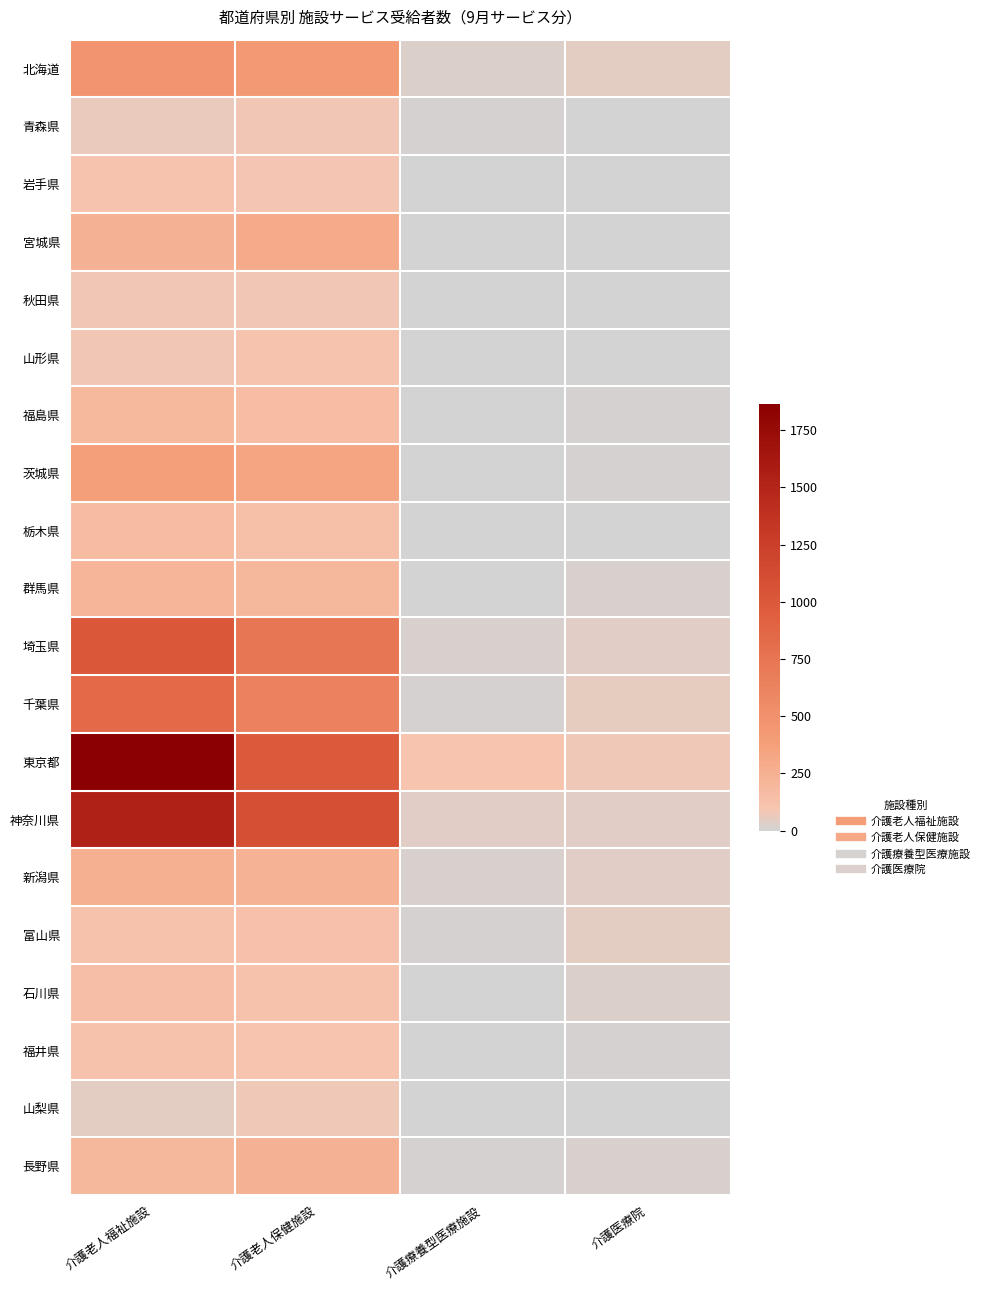

Rank the series at 介護老人保健施設 from lowest to highest value.

山梨県, 青森県, 秋田県, 岩手県, 福井県, 山形県, 石川県, 富山県, 栃木県, 福島県, 群馬県, 新潟県, 長野県, 宮城県, 茨城県, 北海道, 千葉県, 埼玉県, 東京都, 神奈川県